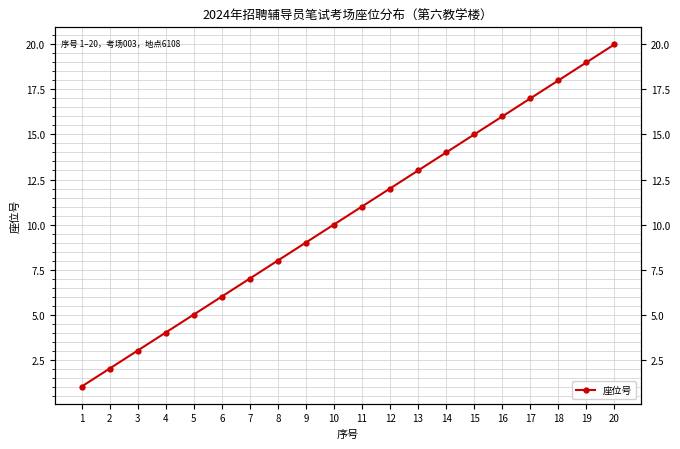

What is the approximate value at 14, to the nearest 10?

10